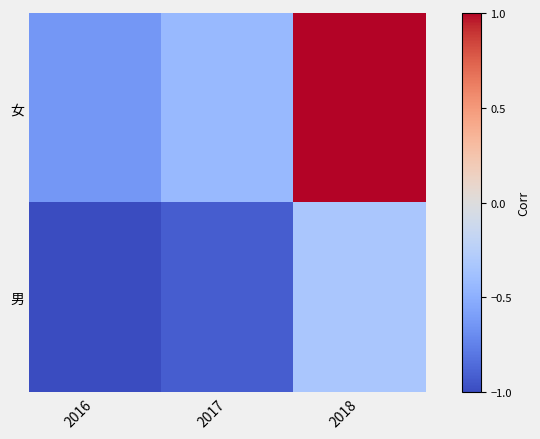

What is the greatest value displayed?

1.0